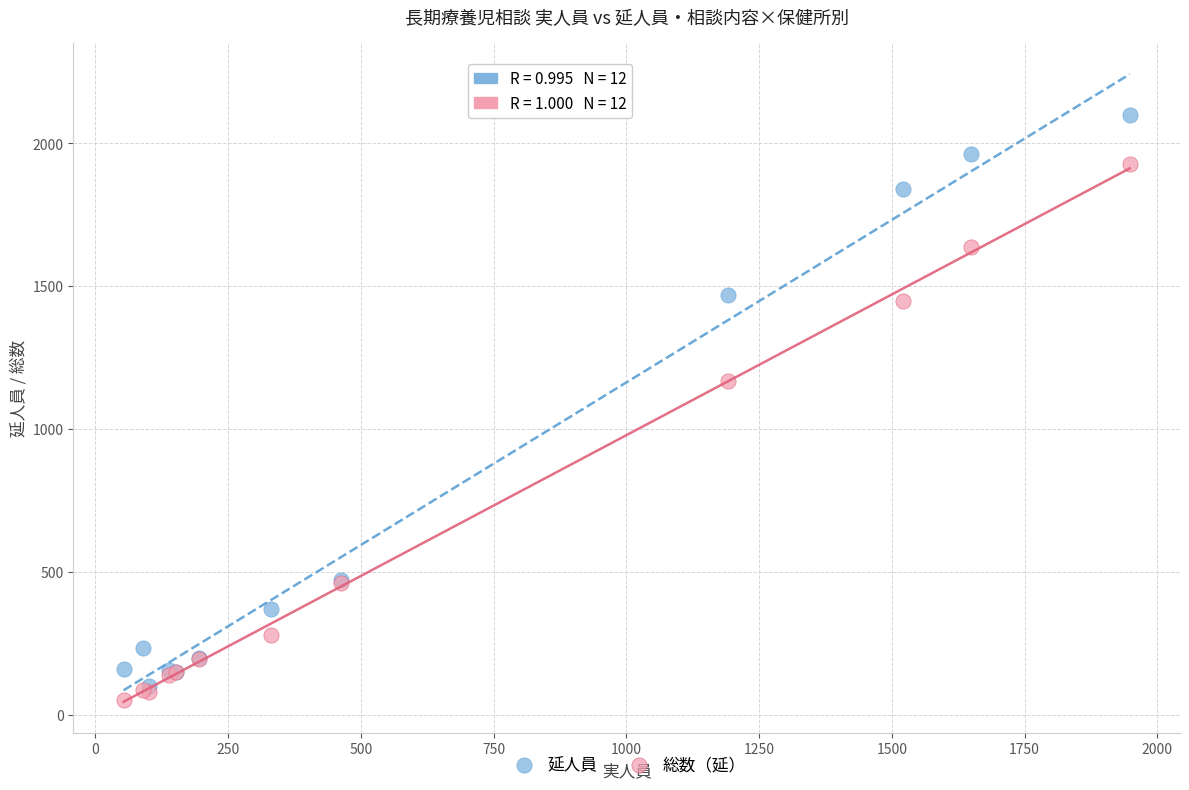

What are all the series names shown in the legend?

延人員, 総数（延）